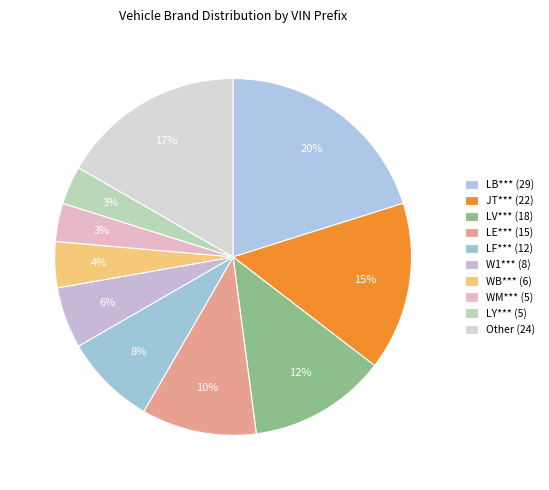

Combined, what portion of the pie is Other (24) and LV*** (18)?

29.2%